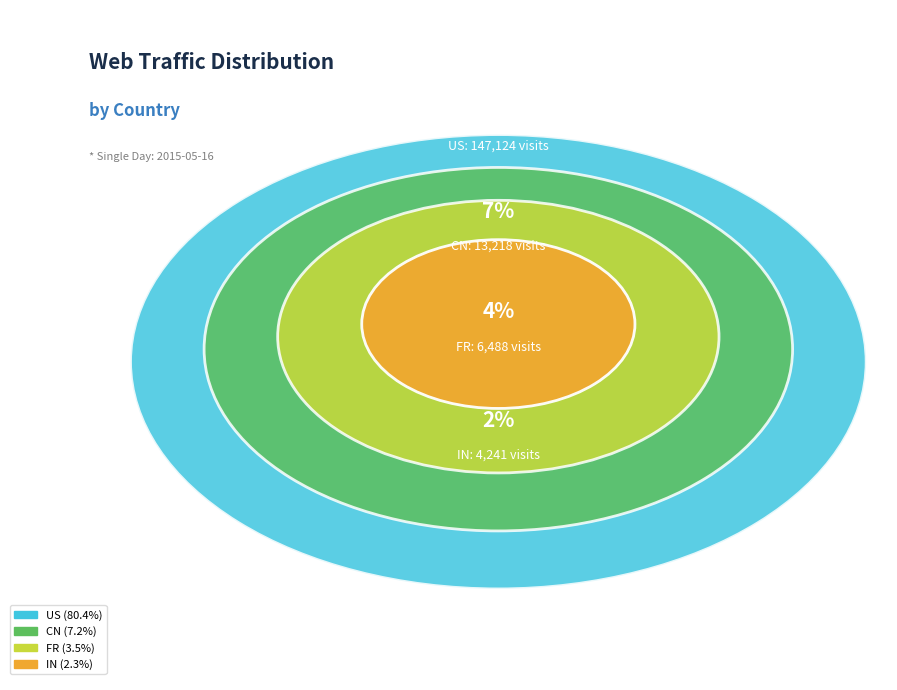

To the nearest percent, what portion does CN represent?

7%